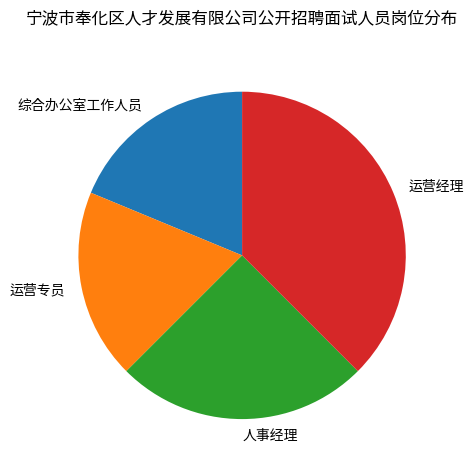

What is the largest slice in the pie chart?

运营经理